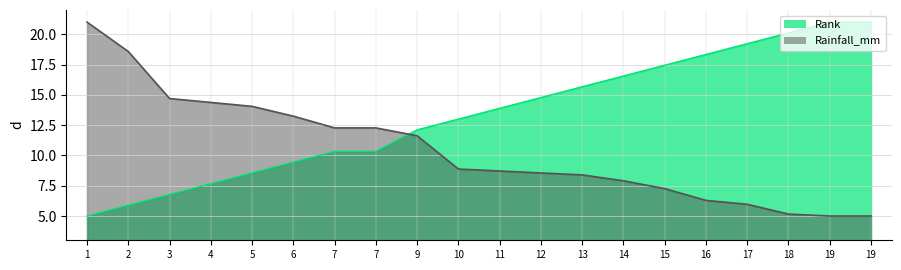

Where is Rank_line nearest to the value 13?

10